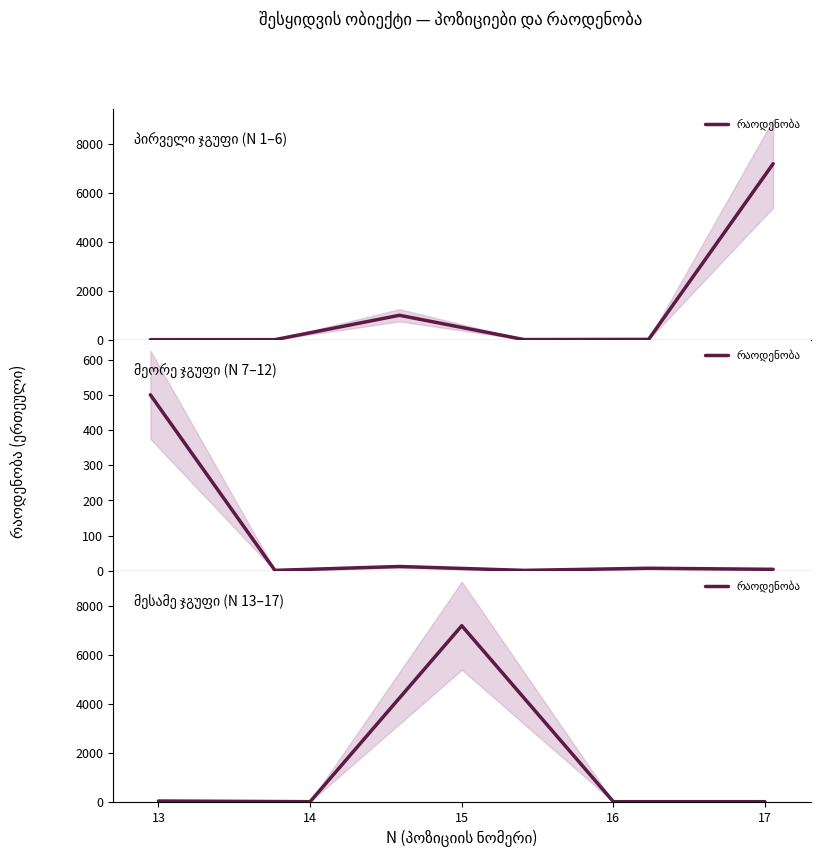

Rank the categories by value from highest to lowest.

15, 13, 14, 16, 17